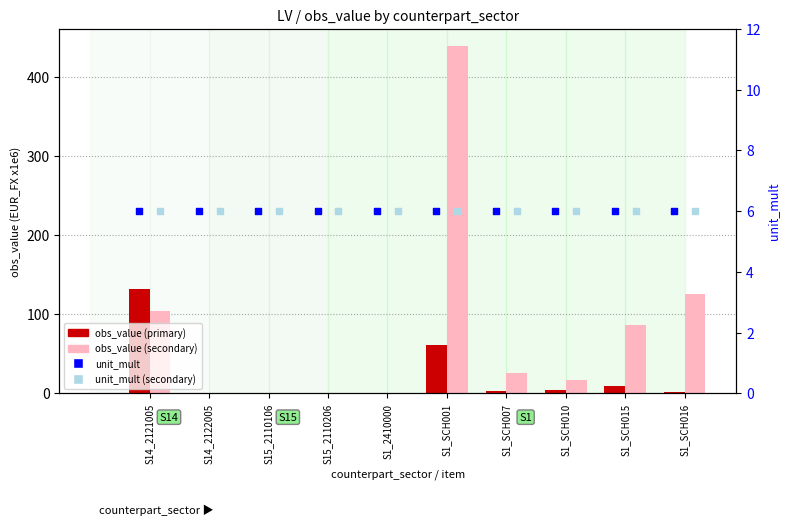

Is the value of unit_mult at S15_2110106 greater than the value of obs_value (primary) at S1_SCH007?

Yes